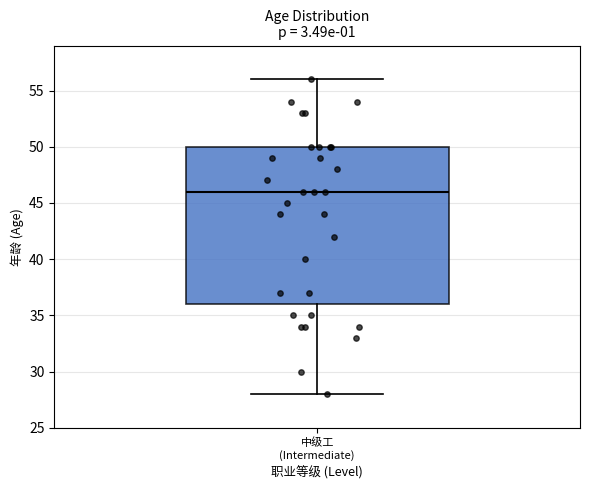

Read this box plot against the y-axis: the position of the median line, the range covered by the box, and the ends of both whiskers. The values are not printed on the chart, so give them approximately, as read against the axis.

median 46, box 36 to 50, whiskers 28 to 56